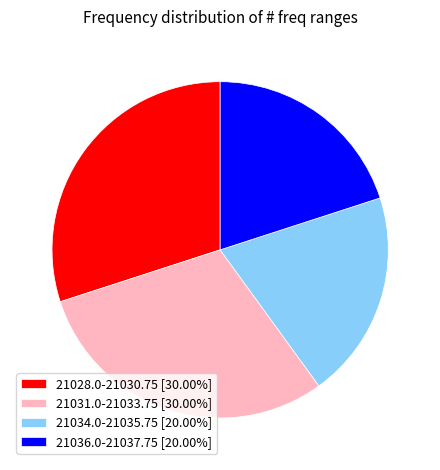

What is the ratio of the value at 21028.0-21030.75 [30.00%] to the value at 21031.0-21033.75 [30.00%]?

1.0